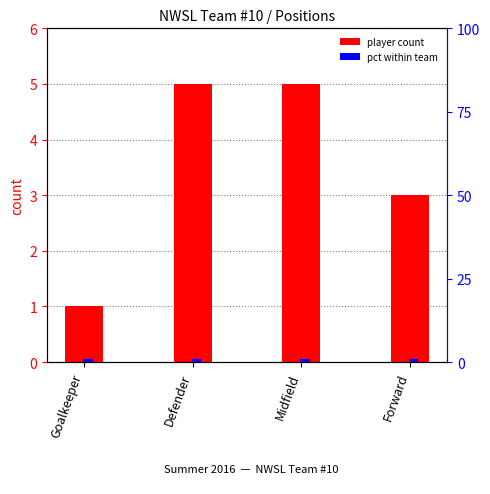

What value does the pct within team series have at Goalkeeper?

0.8